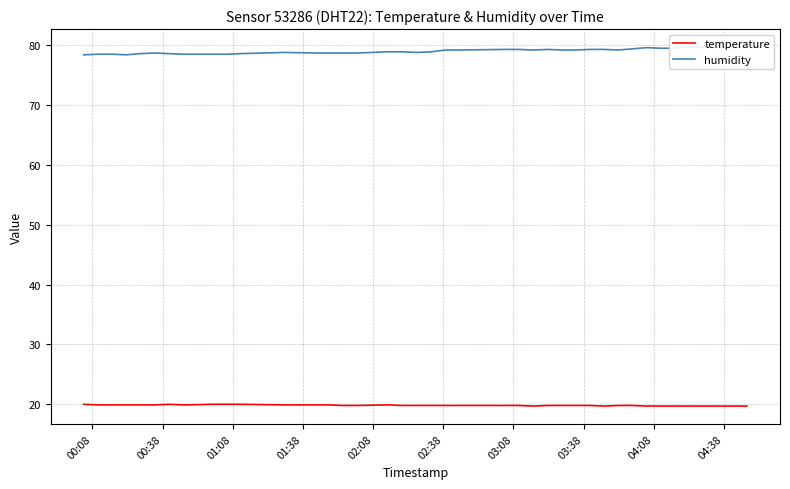

What is the lowest value of the temperature series?

19.7